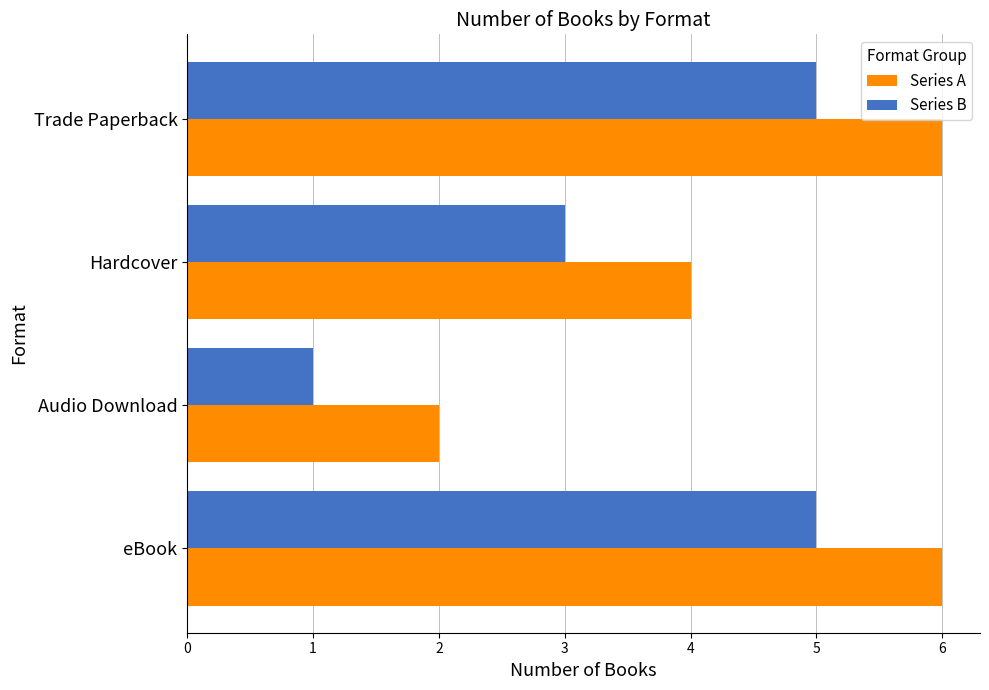

What is the greatest value displayed?

6